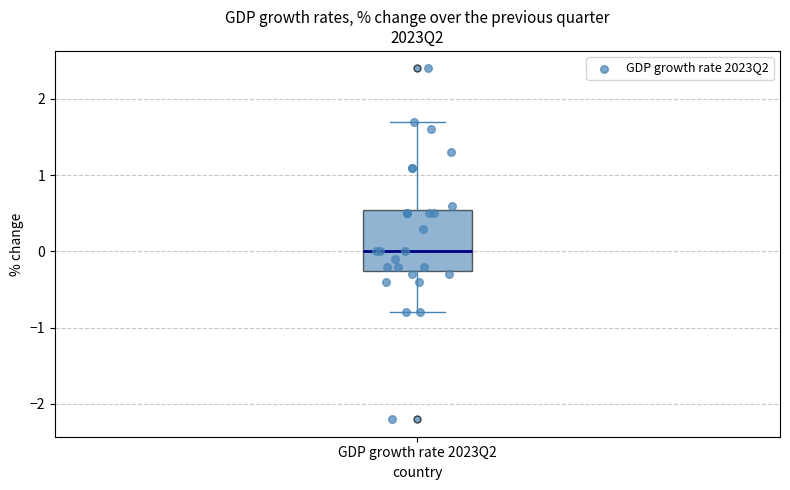

Transcribe this box plot: give where the median line is, the range the box spans, and where the two whiskers end, as read against the y-axis. The values are not printed on the chart, so give them approximately, as read against the axis.

median 0.0, box -0.2 to 0.6, whiskers -0.8 to 1.7